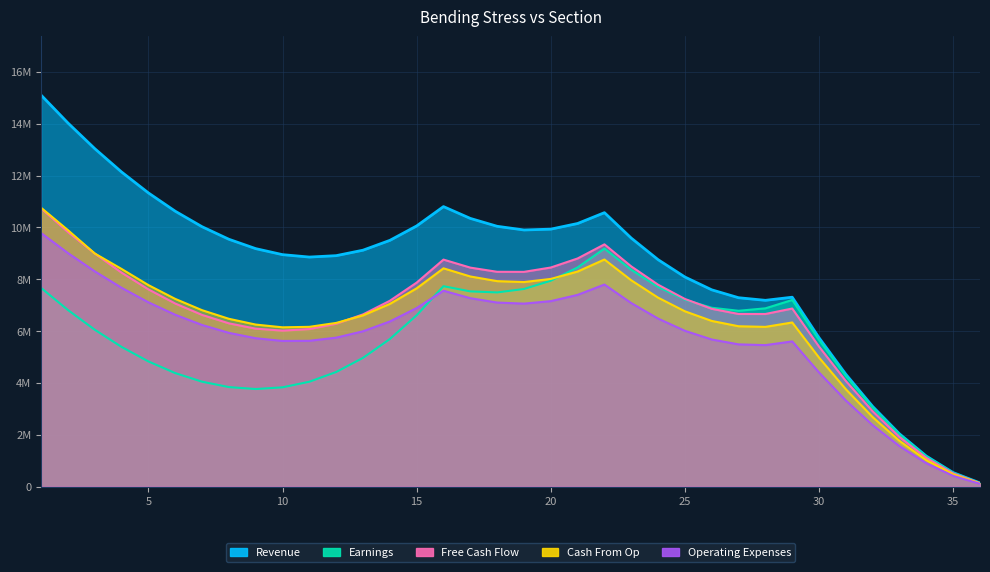

What are all the series names shown in the legend?

Revenue, Earnings, Free Cash Flow, Cash From Op, Operating Expenses